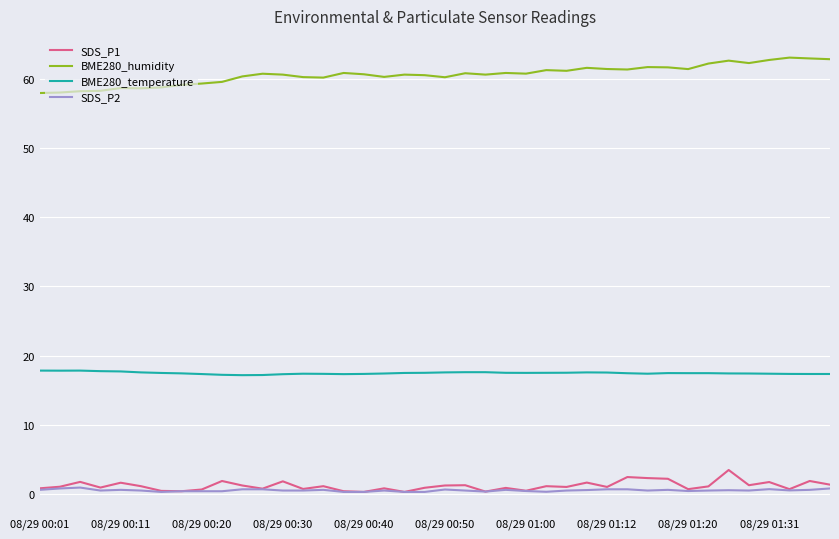

Which series has the largest total across all categories?

BME280_humidity